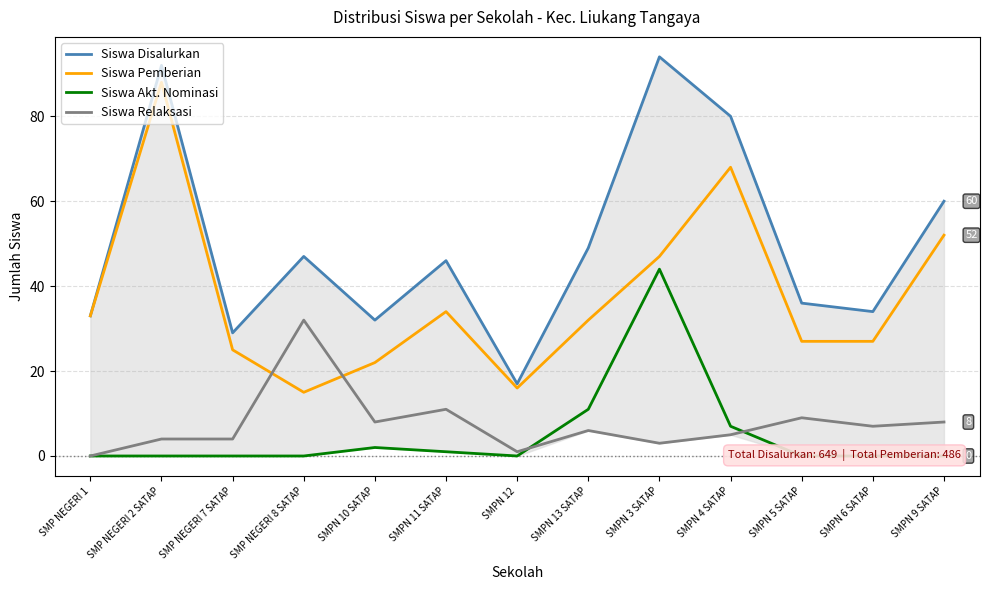

Reading left to right, list all the values displayed in this chart.

Siswa Disalurkan: 33	92	29	47	32	46	17	49	94	80	36	34	60
Siswa Pemberian: 33	88	25	15	22	34	16	32	47	68	27	27	52
Siswa Akt. Nominasi: 0	0	0	0	2	1	0	11	44	7	0	0	0
Siswa Relaksasi: 0	4	4	32	8	11	1	6	3	5	9	7	8